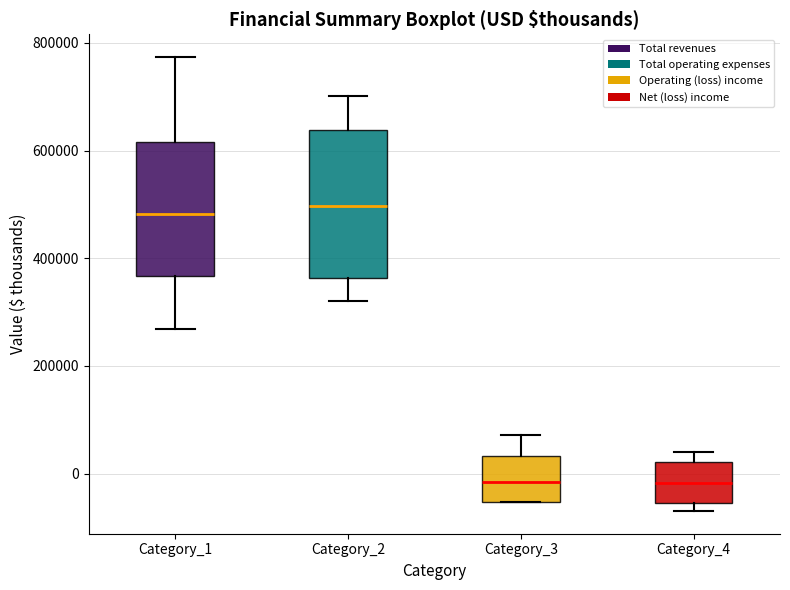

Reading left to right, transcribe this box plot: for each box, give where its median line is, the range the box spans, and where its two whiskers end, as read against the y-axis. The values are not printed on the chart, so give them approximately, as read against the axis.

Category_1: median 480000, box 360000 to 620000, whiskers 260000 to 780000
Category_2: median 500000, box 360000 to 640000, whiskers 320000 to 700000
Category_3: median -20000, box -60000 to 40000, whiskers -60000 to 80000
Category_4: median -20000, box -60000 to 20000, whiskers -60000 (just below the box's lower edge) to 40000